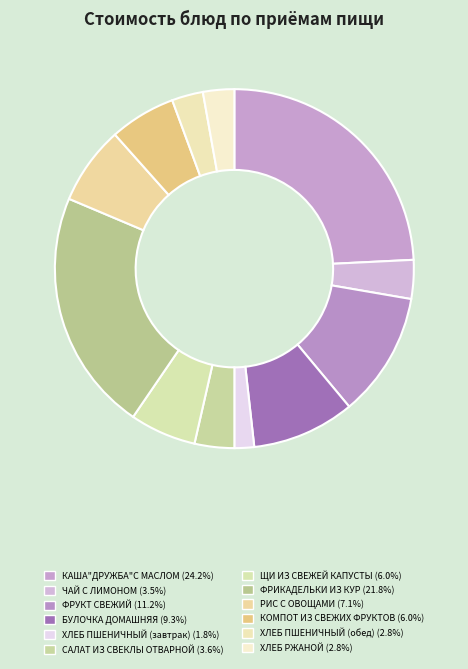

To the nearest percent, what percentage of the pie is ФРУКТ СВЕЖИЙ?

11%